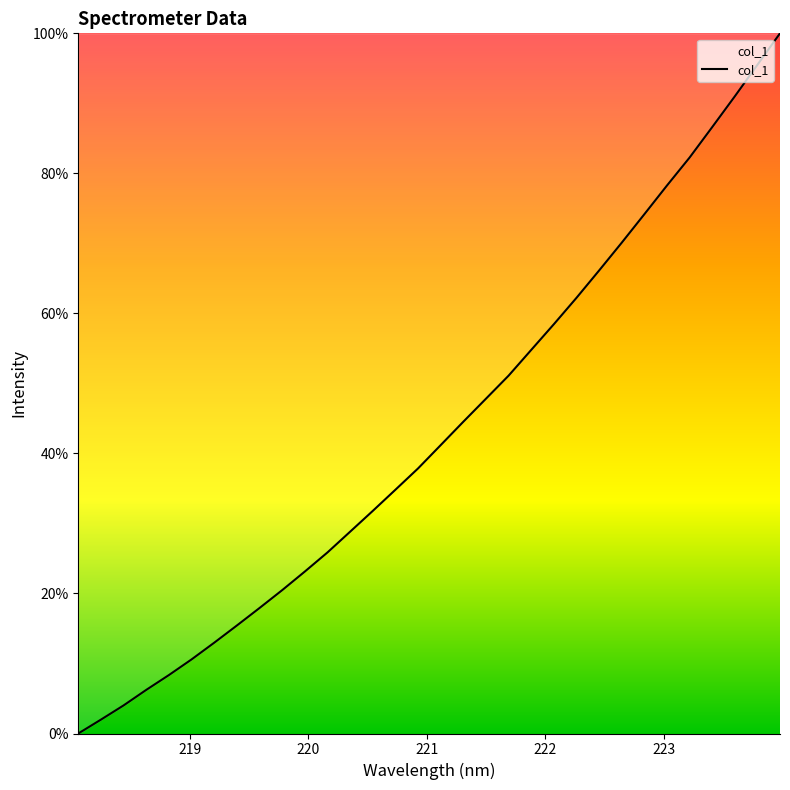

What is the difference between the maximum and minimum values?

100.0